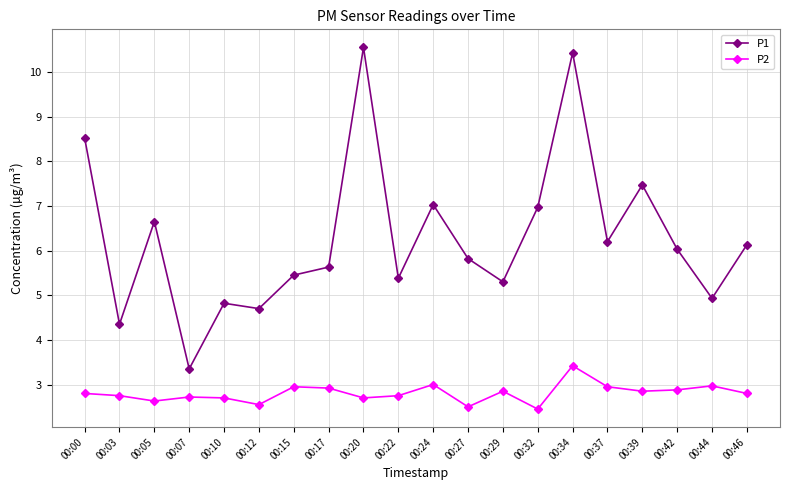

What is the value of the P2 point at the 2nd from the left?

2.8